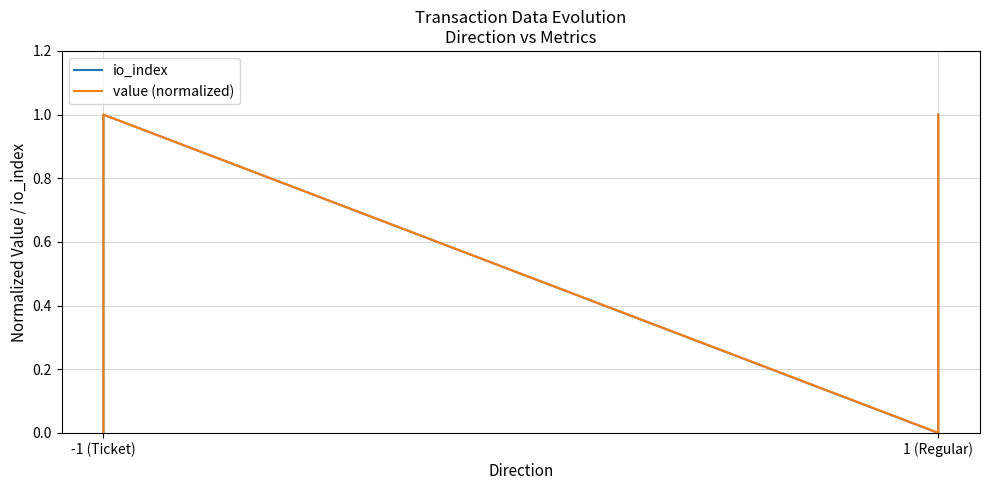

What is the label of the 3rd point from the right?

-1 (Ticket)